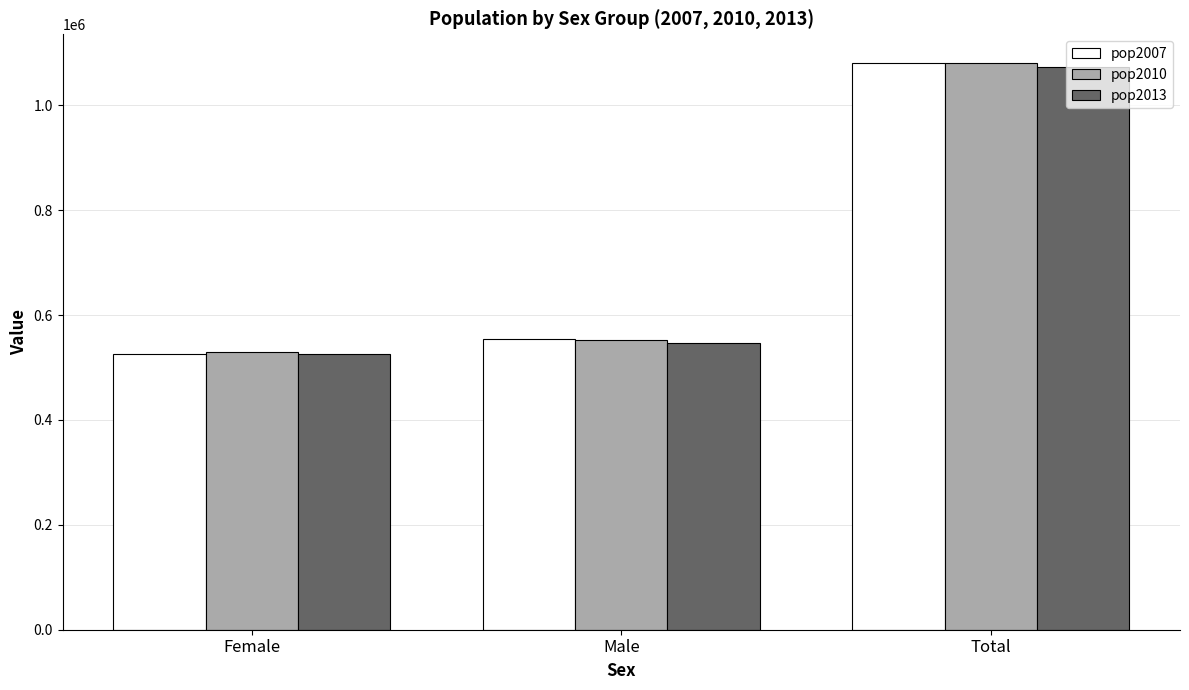

What is the difference between the pop2013 values at Male and Total?

526844